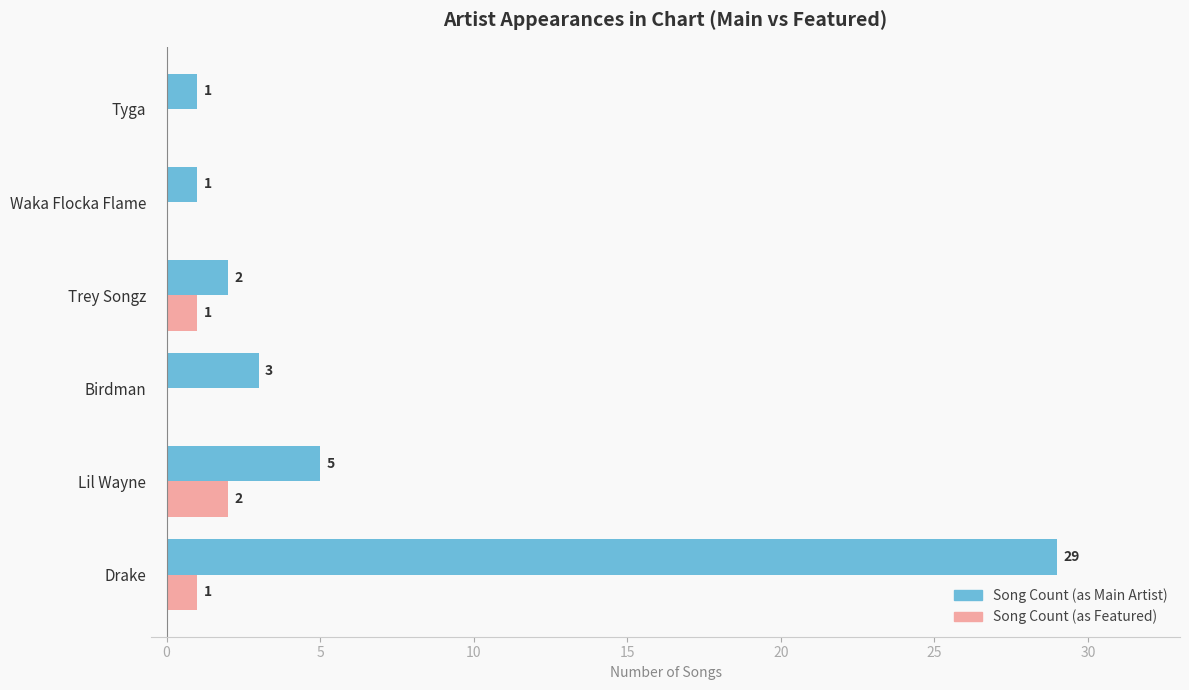

At which category is the sum across all series the highest?

Drake